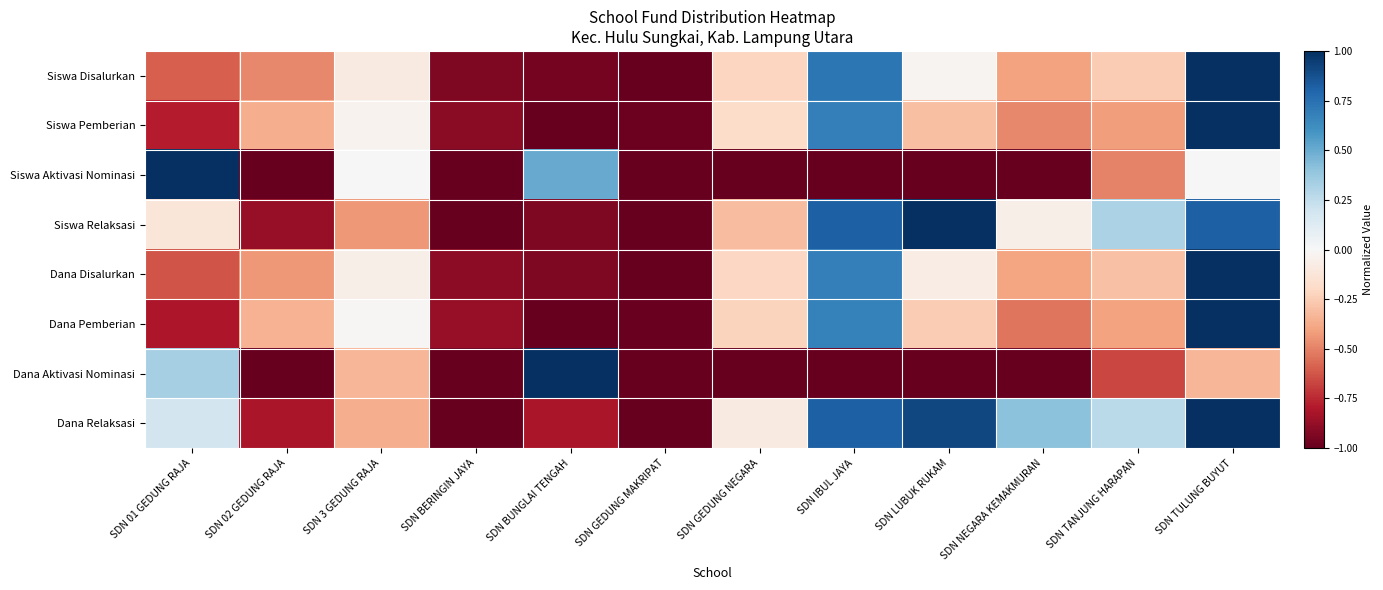

Reading left to right, extract all data points from this chart.

Siswa Disalurkan: SDN 01 GEDUNG RAJA=-0.6	SDN 02 GEDUNG RAJA=-0.5	SDN 3 GEDUNG RAJA=-0.1	SDN BERINGIN JAYA=-0.9	SDN BUNGLAI TENGAH=-1.0	SDN GEDUNG MAKRIPAT=-1.0	SDN GEDUNG NEGARA=-0.2	SDN IBUL JAYA=0.7	SDN LUBUK RUKAM=-0.0	SDN NEGARA KEMAKMURAN=-0.4	SDN TANJUNG HARAPAN=-0.3	SDN TULUNG BUYUT=1.0
Siswa Pemberian: SDN 01 GEDUNG RAJA=-0.8	SDN 02 GEDUNG RAJA=-0.4	SDN 3 GEDUNG RAJA=-0.0	SDN BERINGIN JAYA=-0.9	SDN BUNGLAI TENGAH=-1.0	SDN GEDUNG MAKRIPAT=-1.0	SDN GEDUNG NEGARA=-0.2	SDN IBUL JAYA=0.7	SDN LUBUK RUKAM=-0.3	SDN NEGARA KEMAKMURAN=-0.5	SDN TANJUNG HARAPAN=-0.4	SDN TULUNG BUYUT=1.0
Siswa Aktivasi Nominasi: SDN 01 GEDUNG RAJA=1.0	SDN 02 GEDUNG RAJA=-1.0	SDN 3 GEDUNG RAJA=0.0	SDN BERINGIN JAYA=-1.0	SDN BUNGLAI TENGAH=0.5	SDN GEDUNG MAKRIPAT=-1.0	SDN GEDUNG NEGARA=-1.0	SDN IBUL JAYA=-1.0	SDN LUBUK RUKAM=-1.0	SDN NEGARA KEMAKMURAN=-1.0	SDN TANJUNG HARAPAN=-0.5	SDN TULUNG BUYUT=0.0
Siswa Relaksasi: SDN 01 GEDUNG RAJA=-0.1	SDN 02 GEDUNG RAJA=-0.9	SDN 3 GEDUNG RAJA=-0.4	SDN BERINGIN JAYA=-1.0	SDN BUNGLAI TENGAH=-0.9	SDN GEDUNG MAKRIPAT=-1.0	SDN GEDUNG NEGARA=-0.3	SDN IBUL JAYA=0.8	SDN LUBUK RUKAM=1.0	SDN NEGARA KEMAKMURAN=-0.1	SDN TANJUNG HARAPAN=0.3	SDN TULUNG BUYUT=0.8
Dana Disalurkan: SDN 01 GEDUNG RAJA=-0.6	SDN 02 GEDUNG RAJA=-0.4	SDN 3 GEDUNG RAJA=-0.1	SDN BERINGIN JAYA=-0.9	SDN BUNGLAI TENGAH=-0.9	SDN GEDUNG MAKRIPAT=-1.0	SDN GEDUNG NEGARA=-0.2	SDN IBUL JAYA=0.7	SDN LUBUK RUKAM=-0.1	SDN NEGARA KEMAKMURAN=-0.4	SDN TANJUNG HARAPAN=-0.3	SDN TULUNG BUYUT=1.0
Dana Pemberian: SDN 01 GEDUNG RAJA=-0.8	SDN 02 GEDUNG RAJA=-0.4	SDN 3 GEDUNG RAJA=-0.0	SDN BERINGIN JAYA=-0.9	SDN BUNGLAI TENGAH=-1.0	SDN GEDUNG MAKRIPAT=-1.0	SDN GEDUNG NEGARA=-0.2	SDN IBUL JAYA=0.7	SDN LUBUK RUKAM=-0.3	SDN NEGARA KEMAKMURAN=-0.5	SDN TANJUNG HARAPAN=-0.4	SDN TULUNG BUYUT=1.0
Dana Aktivasi Nominasi: SDN 01 GEDUNG RAJA=0.3	SDN 02 GEDUNG RAJA=-1.0	SDN 3 GEDUNG RAJA=-0.3	SDN BERINGIN JAYA=-1.0	SDN BUNGLAI TENGAH=1.0	SDN GEDUNG MAKRIPAT=-1.0	SDN GEDUNG NEGARA=-1.0	SDN IBUL JAYA=-1.0	SDN LUBUK RUKAM=-1.0	SDN NEGARA KEMAKMURAN=-1.0	SDN TANJUNG HARAPAN=-0.7	SDN TULUNG BUYUT=-0.3
Dana Relaksasi: SDN 01 GEDUNG RAJA=0.2	SDN 02 GEDUNG RAJA=-0.8	SDN 3 GEDUNG RAJA=-0.4	SDN BERINGIN JAYA=-1.0	SDN BUNGLAI TENGAH=-0.8	SDN GEDUNG MAKRIPAT=-1.0	SDN GEDUNG NEGARA=-0.1	SDN IBUL JAYA=0.8	SDN LUBUK RUKAM=0.9	SDN NEGARA KEMAKMURAN=0.4	SDN TANJUNG HARAPAN=0.3	SDN TULUNG BUYUT=1.0